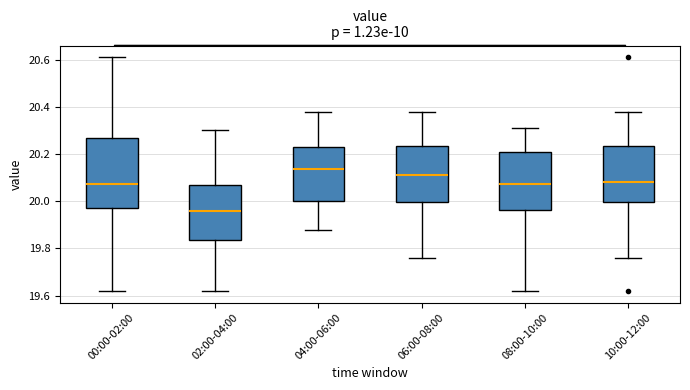

Reading left to right, transcribe this box plot: for each box, give where its median line is, the range the box spans, and where its two whiskers end, as read against the y-axis. The values are not printed on the chart, so give them approximately, as read against the axis.

00:00-02:00: median 20.08, box 19.98 to 20.28, whiskers 19.62 to 20.62
02:00-04:00: median 19.96, box 19.84 to 20.08, whiskers 19.62 to 20.30
04:00-06:00: median 20.14, box 20.00 to 20.24, whiskers 19.88 to 20.38
06:00-08:00: median 20.12, box 20.00 to 20.24, whiskers 19.76 to 20.38
08:00-10:00: median 20.08, box 19.96 to 20.20, whiskers 19.62 to 20.32
10:00-12:00: median 20.08, box 20.00 to 20.24, whiskers 19.76 to 20.38